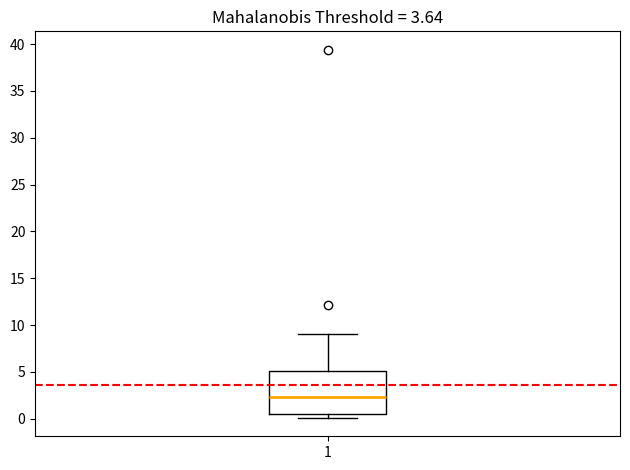

Transcribe this box plot: give where the median line is, the range the box spans, and where the two whiskers end, as read against the y-axis. The values are not printed on the chart, so give them approximately, as read against the axis.

median 2.5, box 0.5 to 5.0, whiskers 0.0 to 9.0